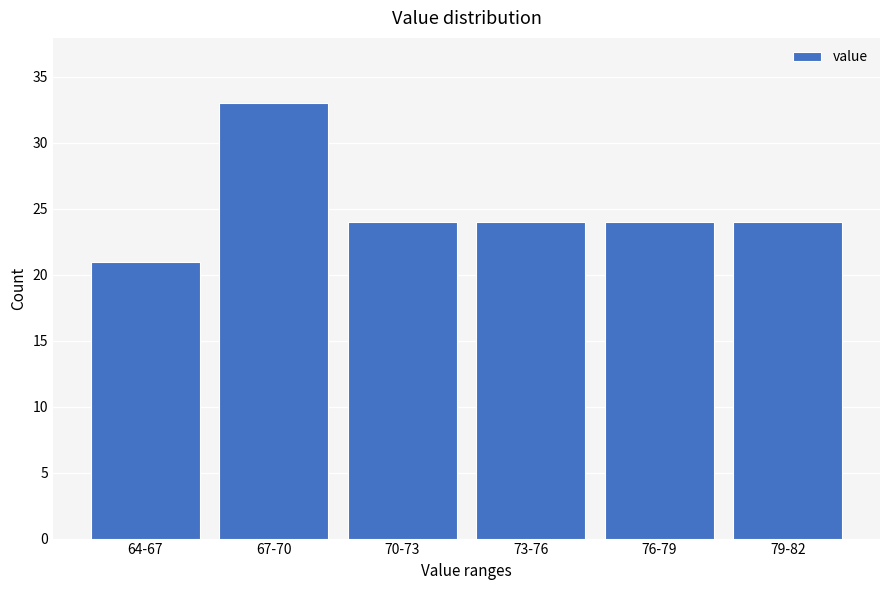

Reading left to right, extract all data points from this chart.

64-67=21	67-70=33	70-73=24	73-76=24	76-79=24	79-82=24